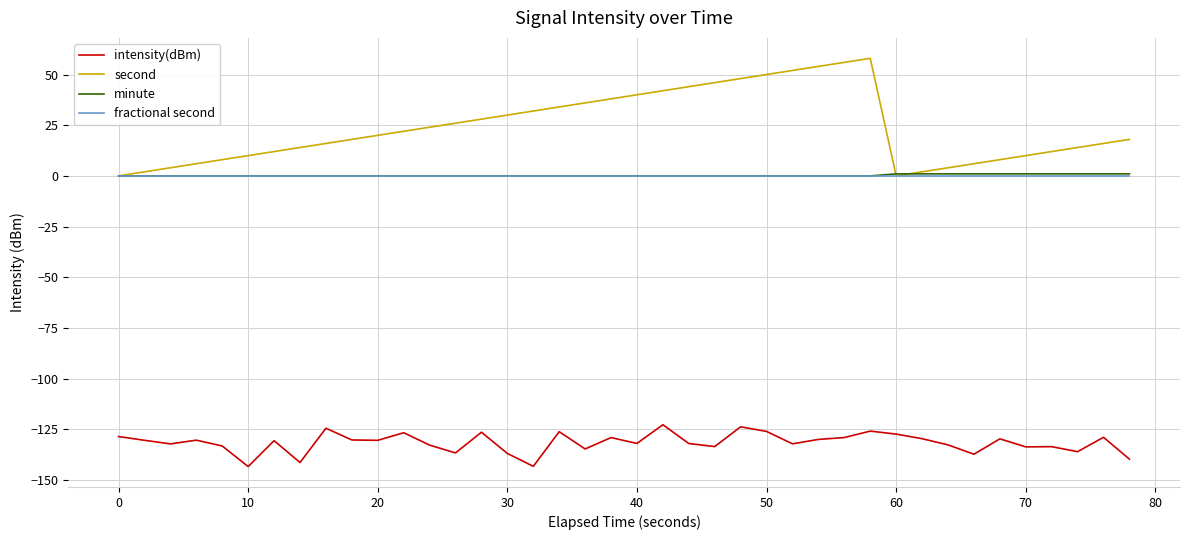

Does the chart display data point markers on the line(s)?

No